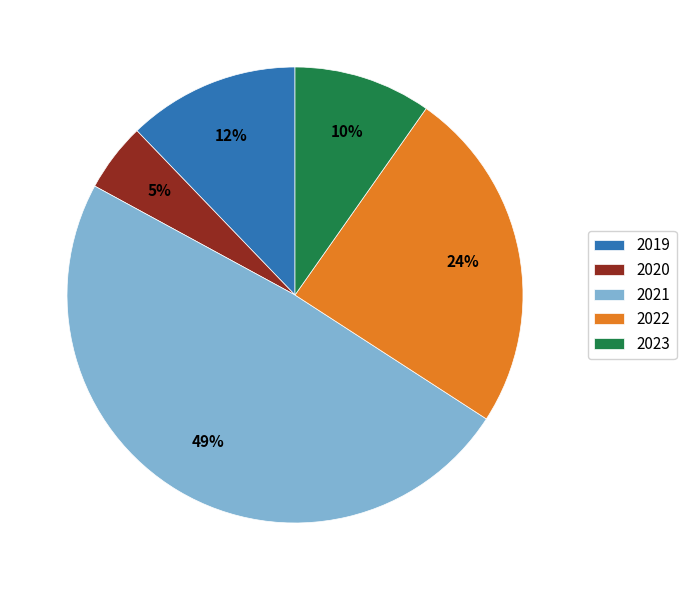

Does any single category account for the majority?

No